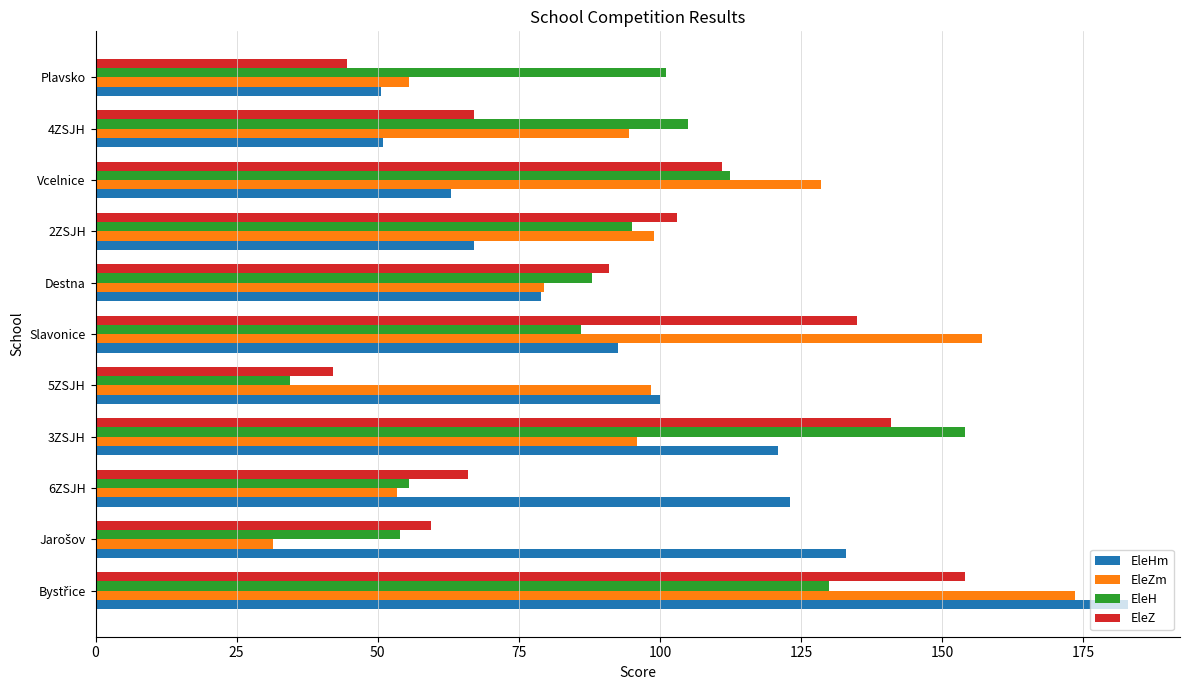

What are all the series names shown in the legend?

EleHm, EleZm, EleH, EleZ